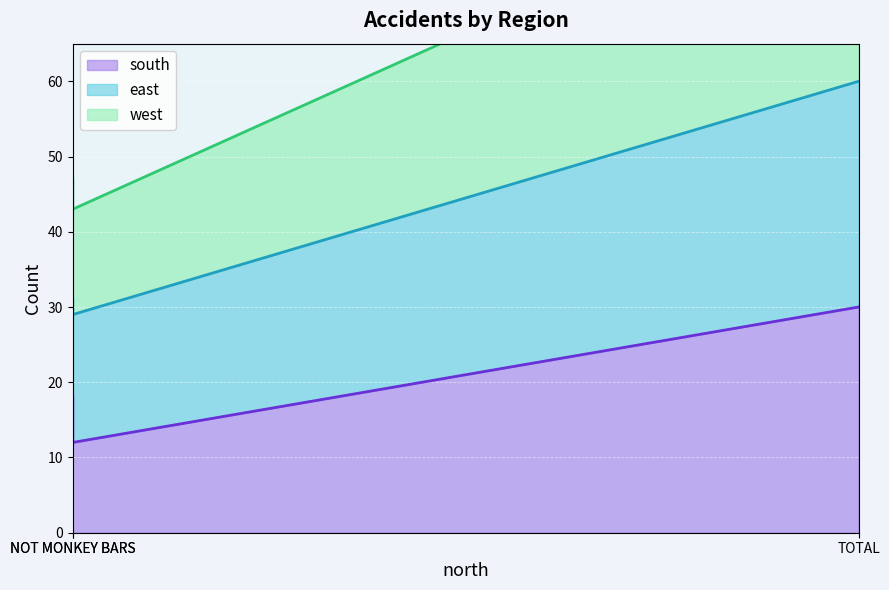

What is the difference between the maximum and minimum values in the west series?

47